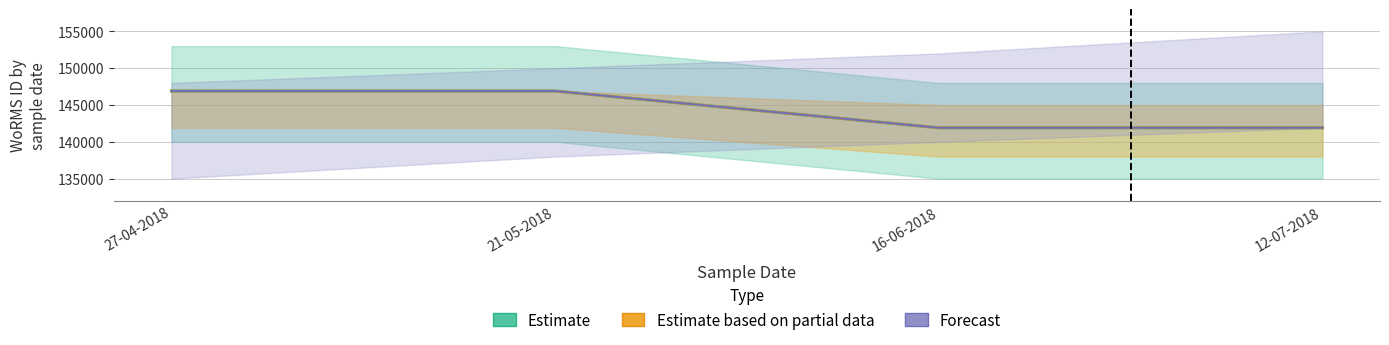

How many distinct data groups are displayed?

3